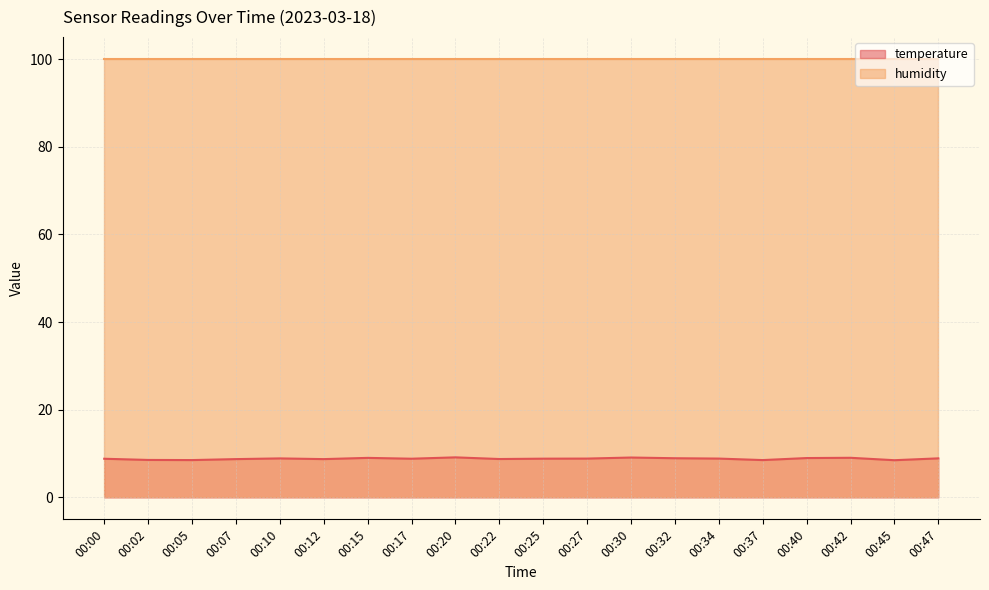

What is the approximate value at 00:15?

9.0